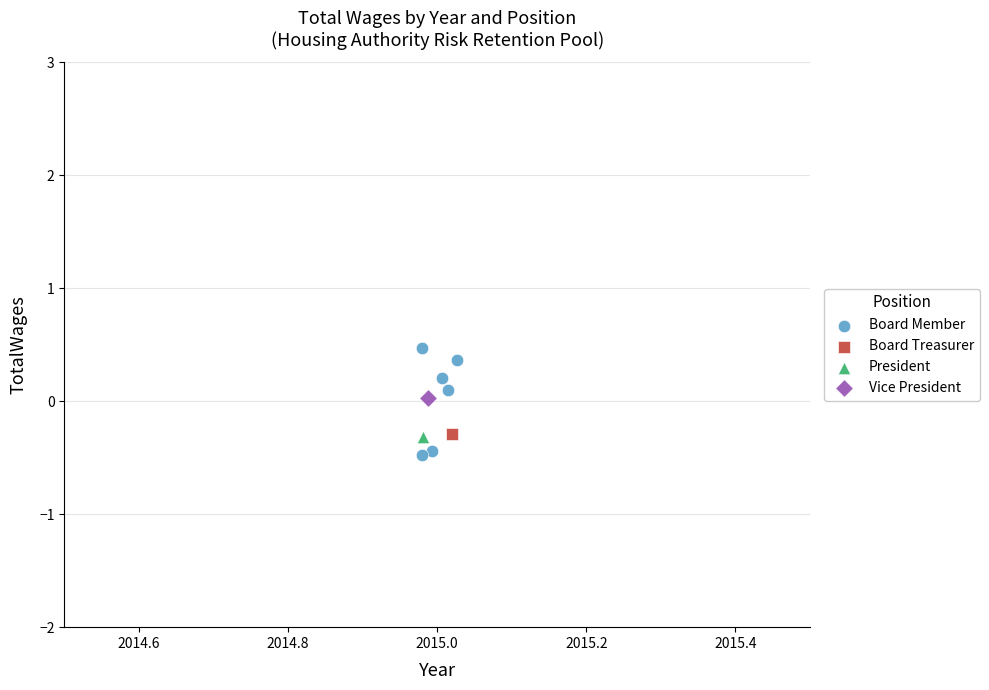

What are all the series names shown in the legend?

Board Member, Board Treasurer, President, Vice President